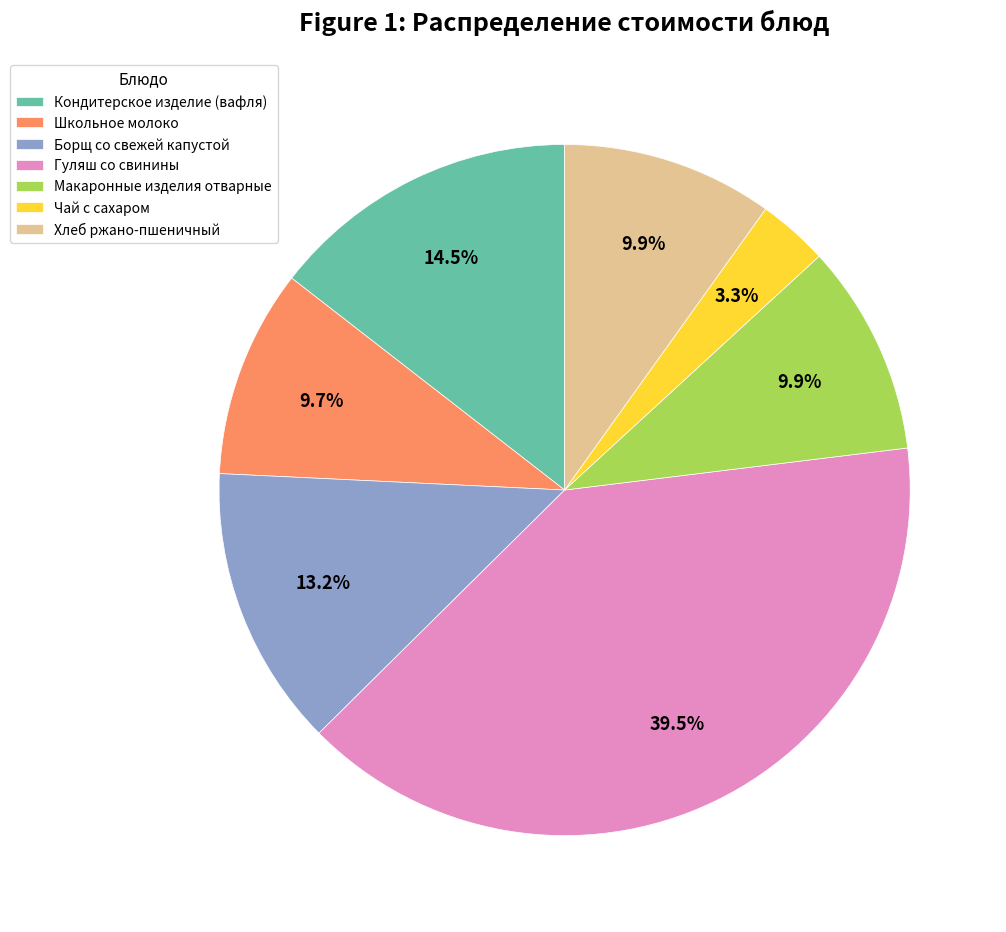

To the nearest percent, what percentage of the pie is Школьное молоко?

10%